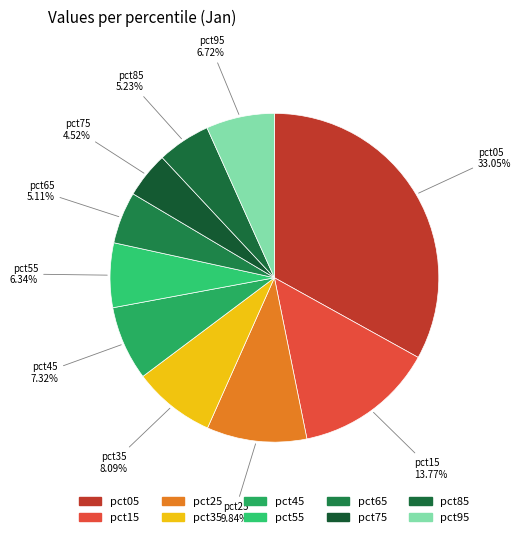

Between pct45 and pct65, which is larger?

pct45